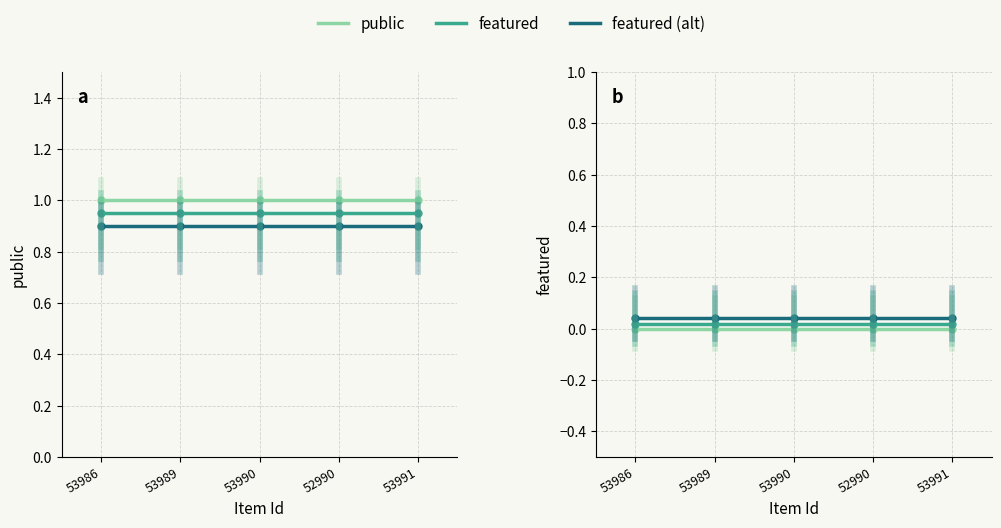

True or false: public (smooth) and featured (smooth) cross at least once.

False